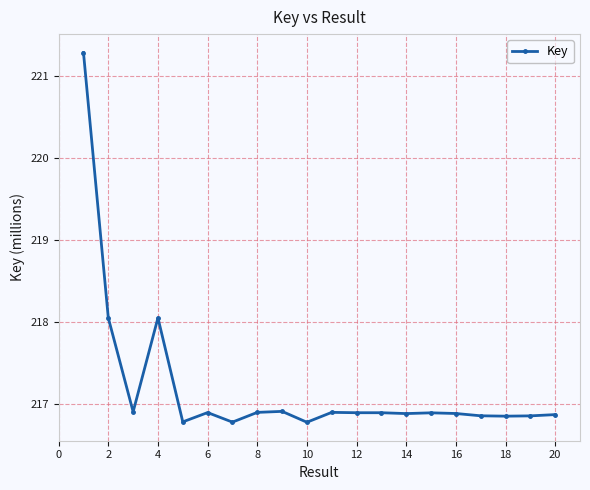

What is the average value?

217.2